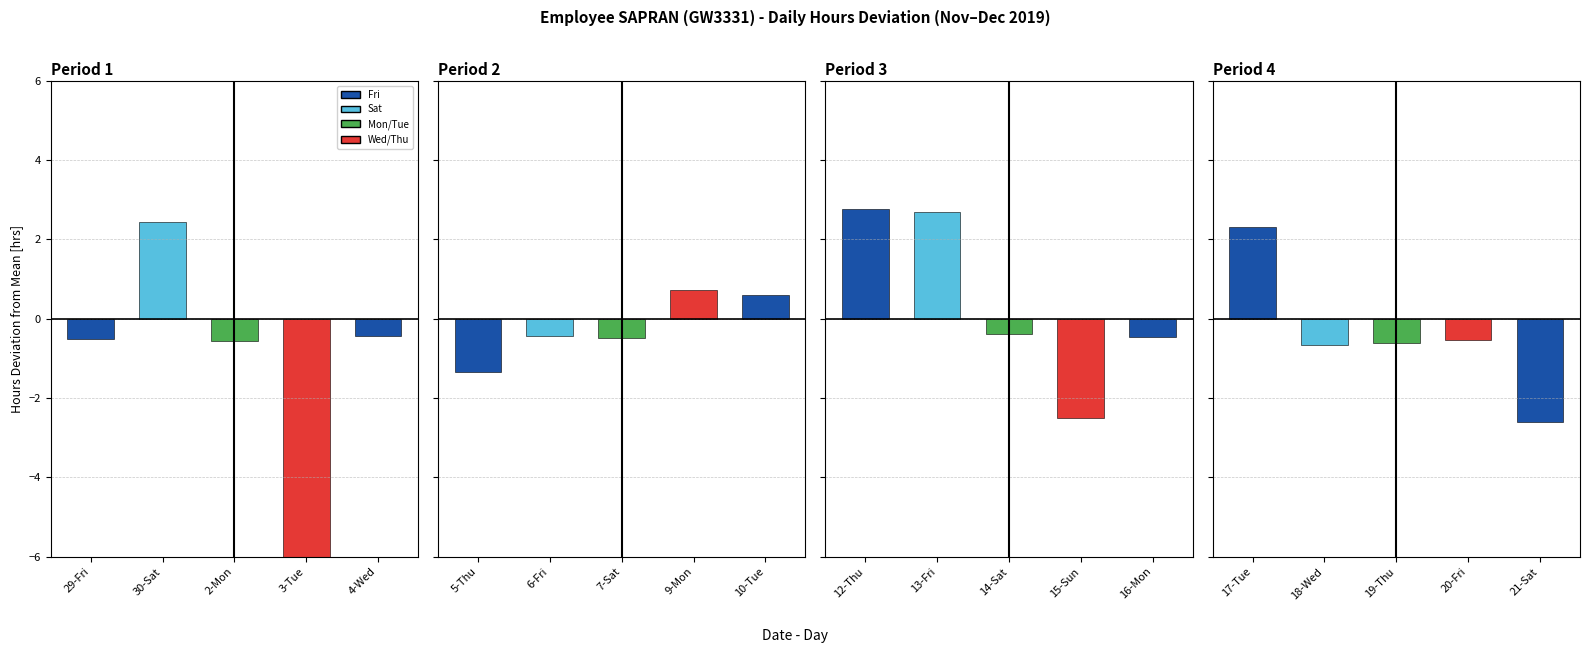

At which category is the sum across all series the highest?

12-Thu